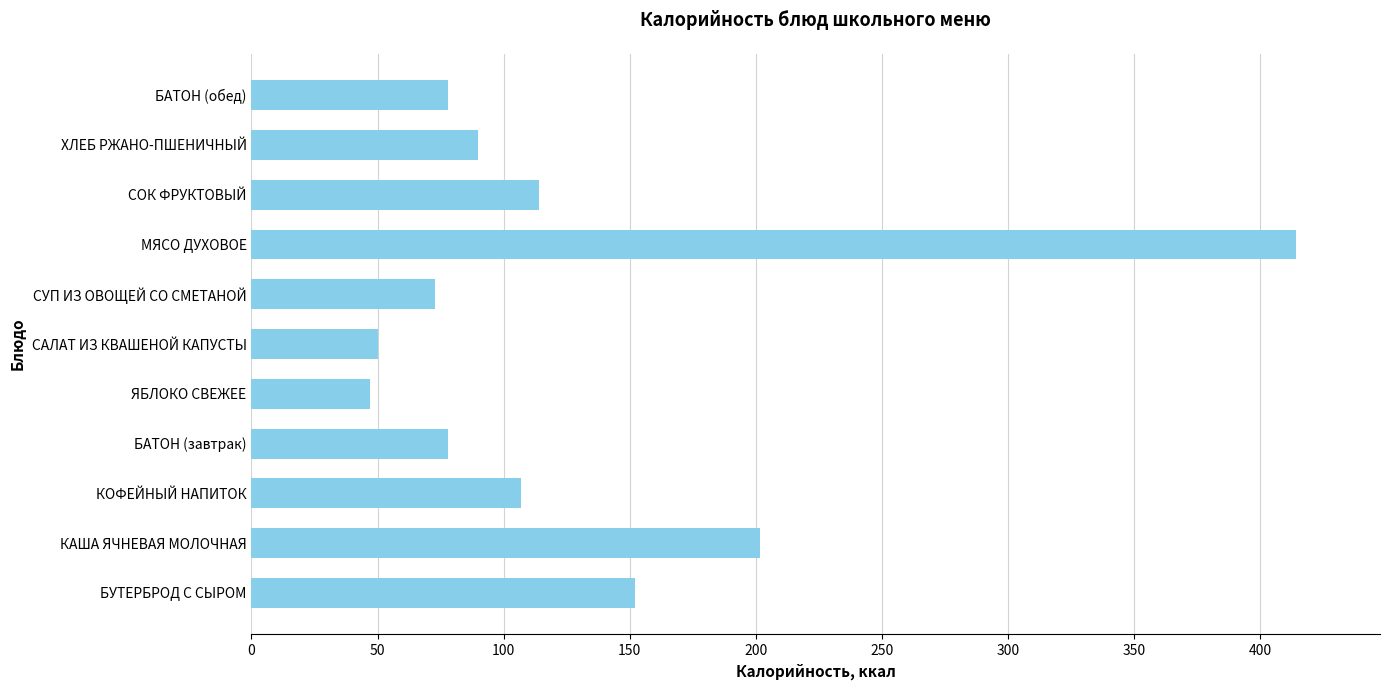

The value at САЛАТ ИЗ КВАШЕНОЙ КАПУСТЫ is 50.0. True or false?

True